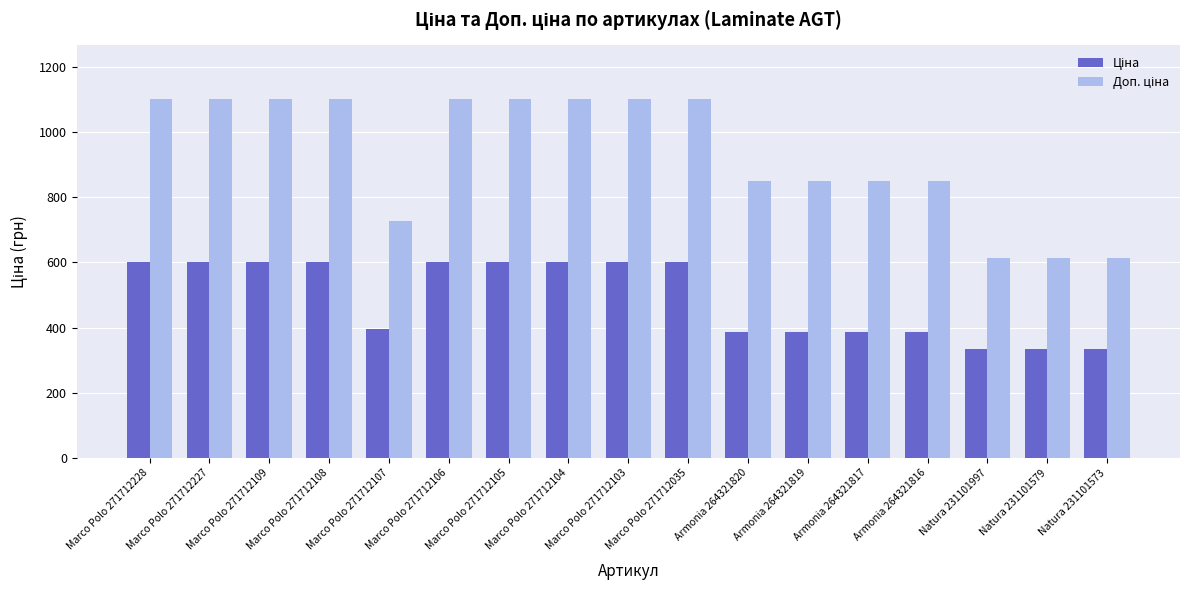

What is the spread (max minus min) of values at Natura 231101997?

278.6